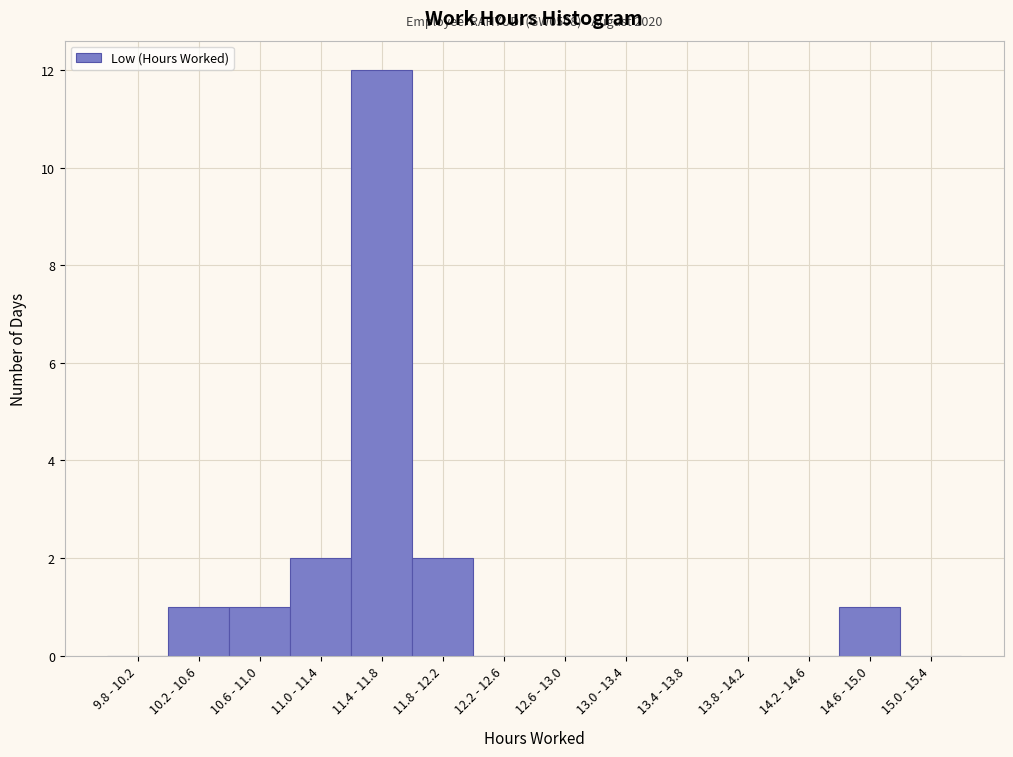

Reading left to right, extract all data points from this chart.

9.8 - 10.2=0	10.2 - 10.6=1	10.6 - 11.0=1	11.0 - 11.4=2	11.4 - 11.8=12	11.8 - 12.2=2	12.2 - 12.6=0	12.6 - 13.0=0	13.0 - 13.4=0	13.4 - 13.8=0	13.8 - 14.2=0	14.2 - 14.6=0	14.6 - 15.0=1	15.0 - 15.4=0